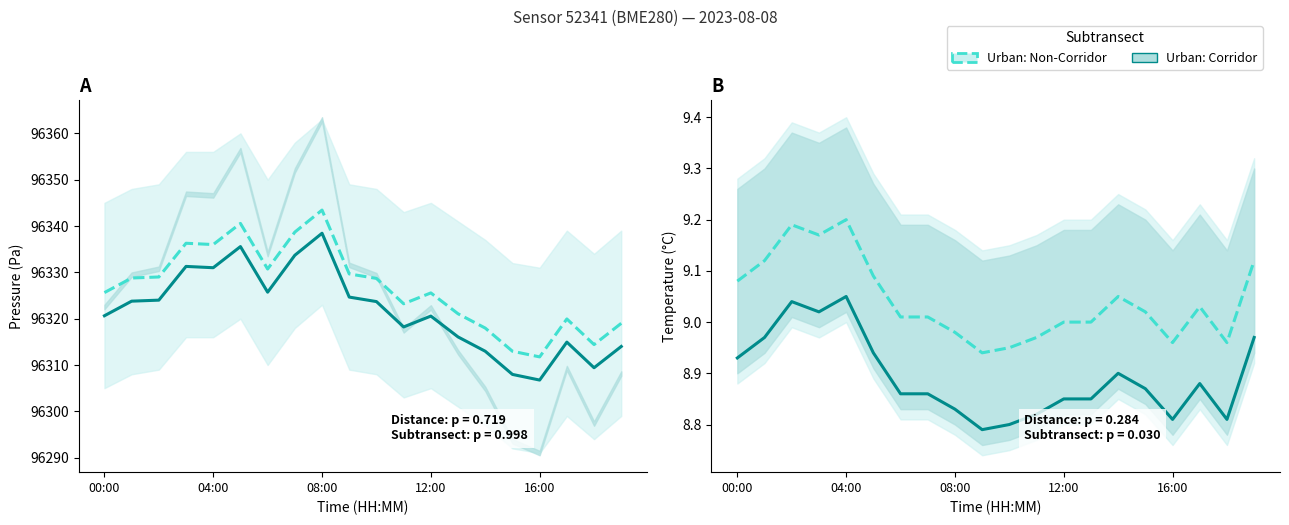

Which series has the widest spread of values?

Urban: Non-Corridor